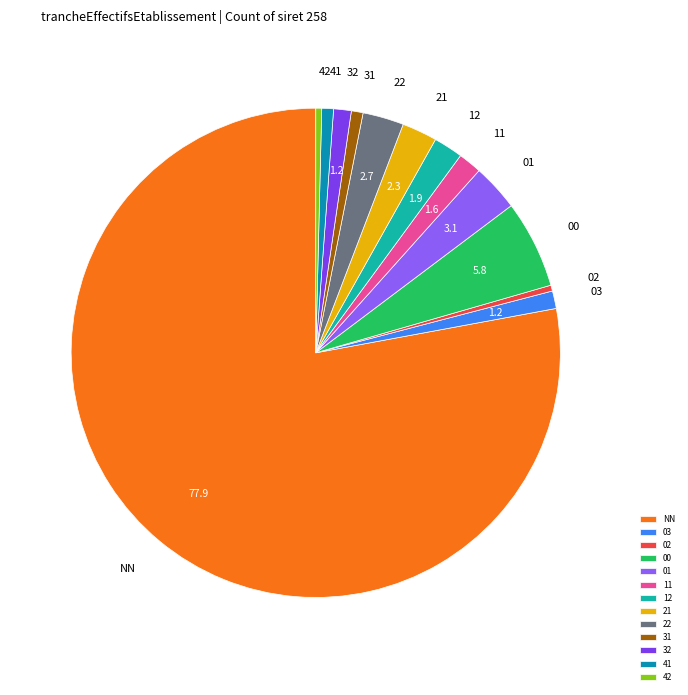

Is it true that 12 is 2% of the pie?

True